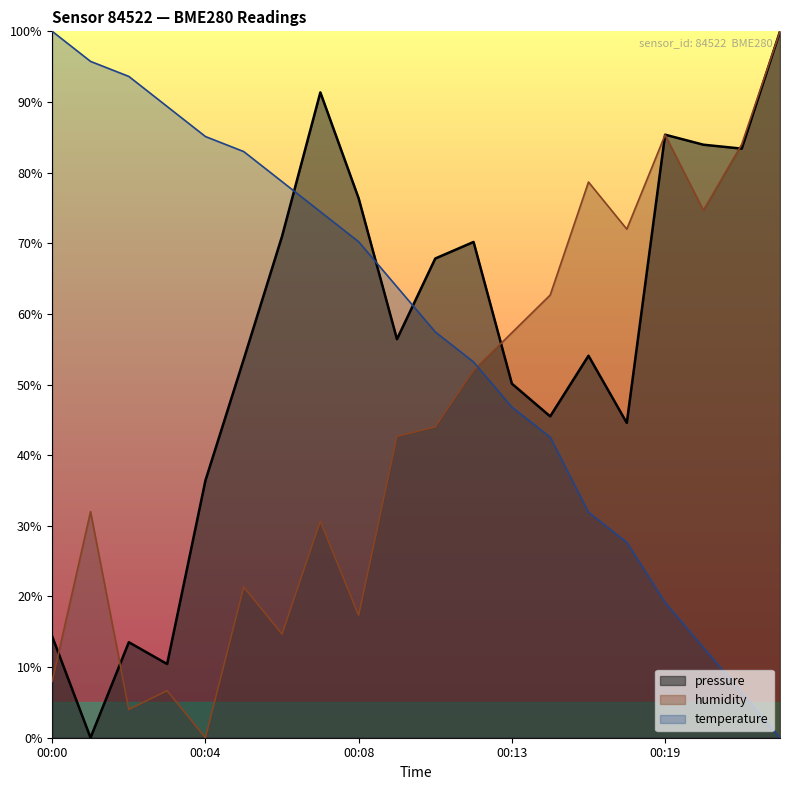

What are all the series names shown in the legend?

pressure, humidity, temperature